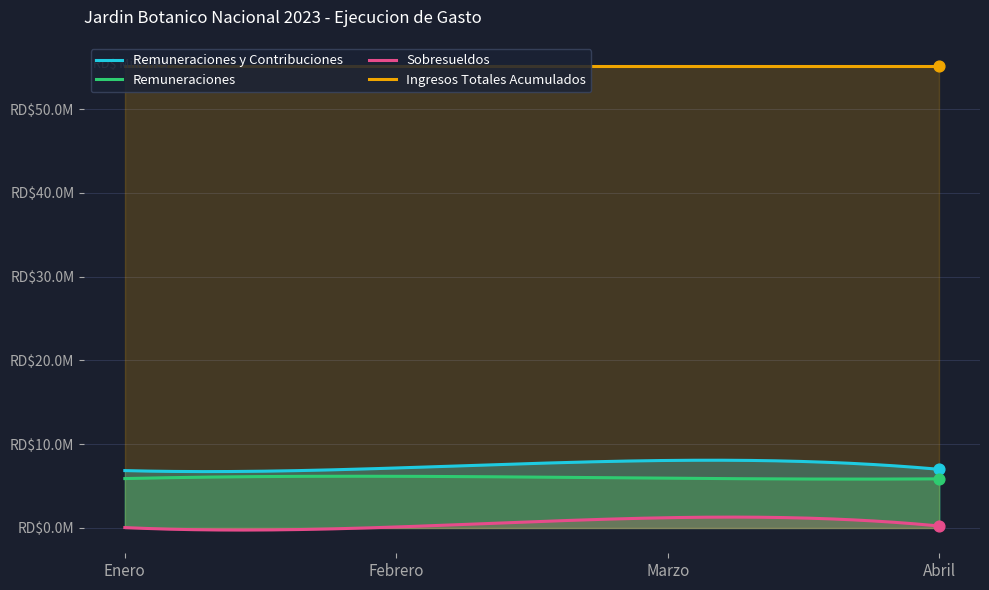

At which category is the sum across all series the highest?

Marzo